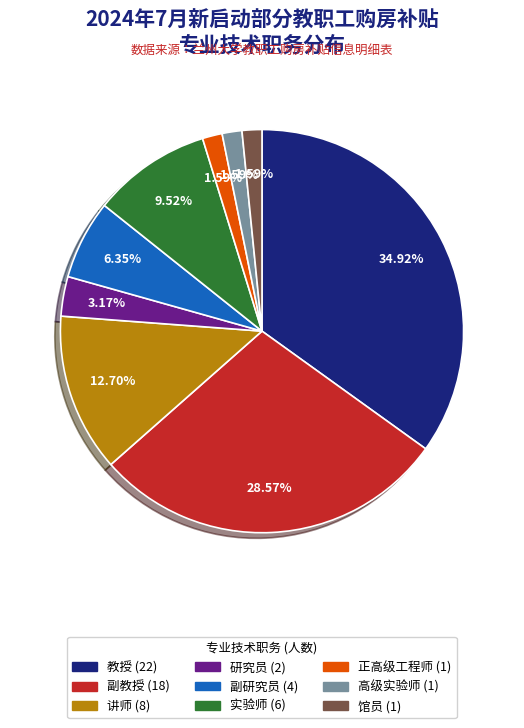

Is there any slice that represents more than half of the pie?

No